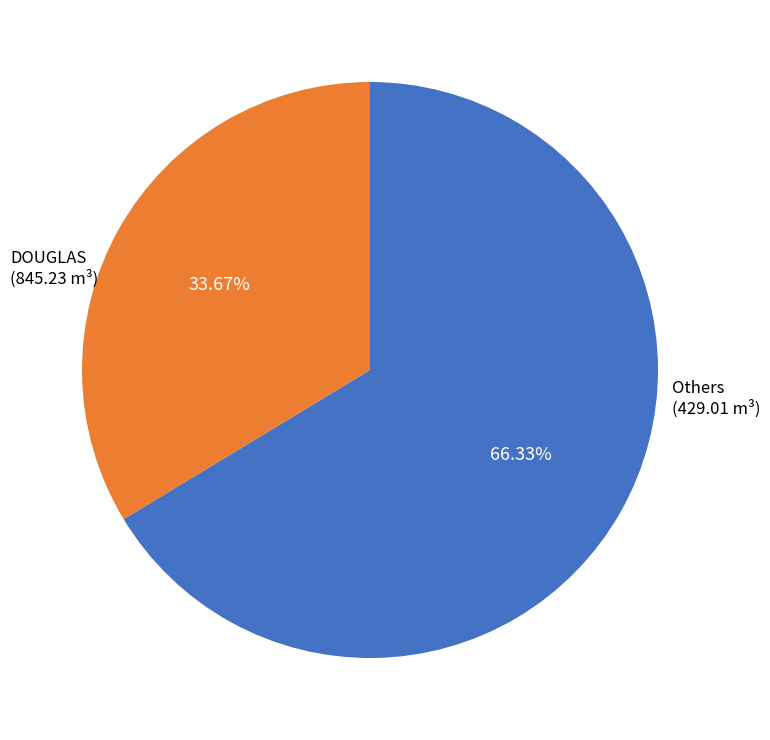

How many slices are in this pie chart?

2